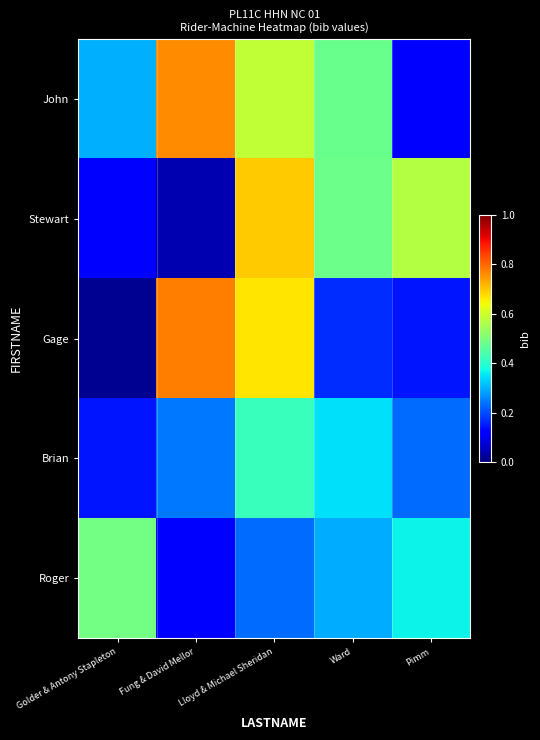

Reading left to right, extract all data points from this chart.

John: Golder & Antony Stapleton=0.3	Fung & David Mellor=0.8	Lloyd & Michael Sheridan=0.6	Ward=0.5	Pimm=0.1
Stewart: Golder & Antony Stapleton=0.1	Fung & David Mellor=0.0	Lloyd & Michael Sheridan=0.7	Ward=0.5	Pimm=0.6
Gage: Golder & Antony Stapleton=0.0	Fung & David Mellor=0.8	Lloyd & Michael Sheridan=0.7	Ward=0.2	Pimm=0.1
Brian: Golder & Antony Stapleton=0.1	Fung & David Mellor=0.2	Lloyd & Michael Sheridan=0.4	Ward=0.3	Pimm=0.2
Roger: Golder & Antony Stapleton=0.5	Fung & David Mellor=0.1	Lloyd & Michael Sheridan=0.2	Ward=0.3	Pimm=0.4